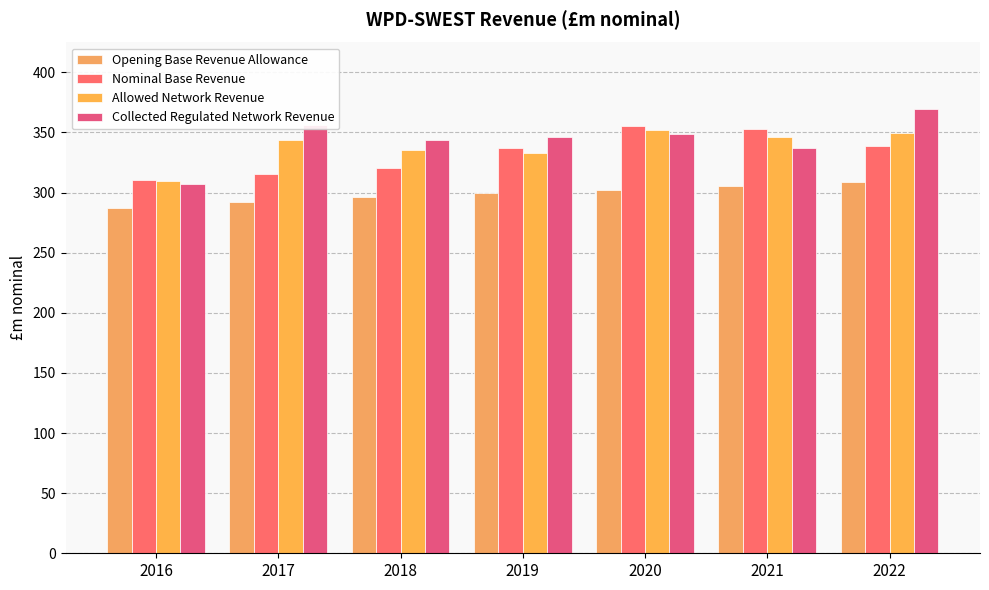

Which has a higher value, 2017 or 2021?

2021